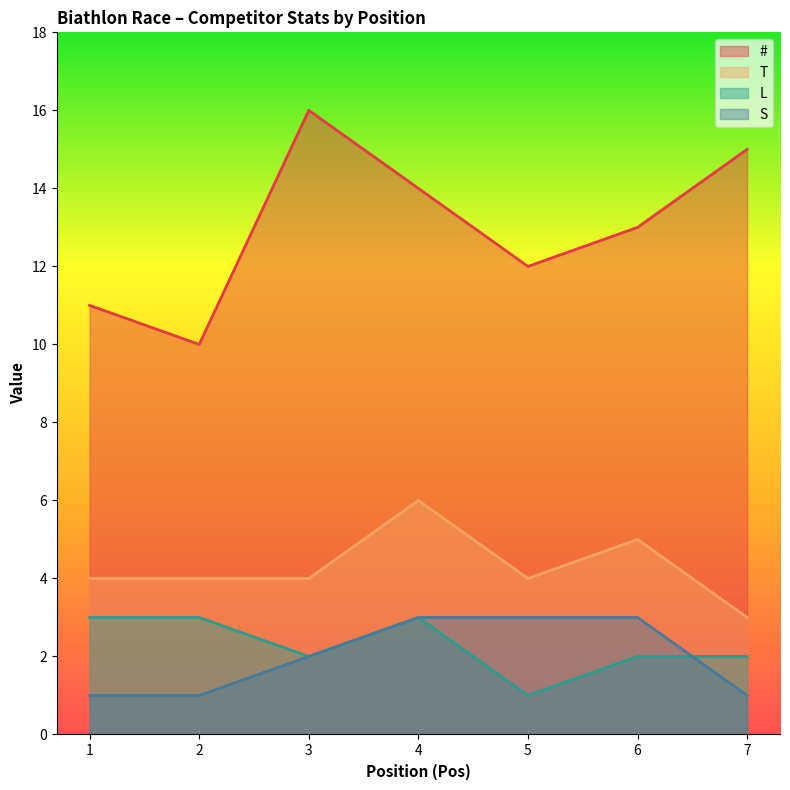

Where does the # series first go above 13?

3